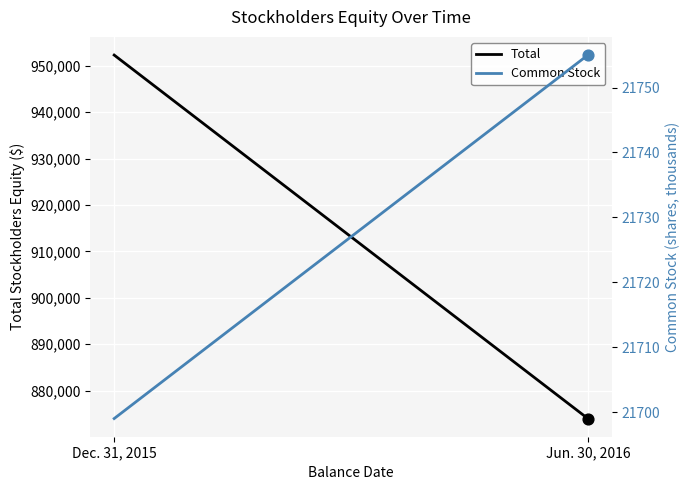

What are all the series names shown in the legend?

Total, Common Stock